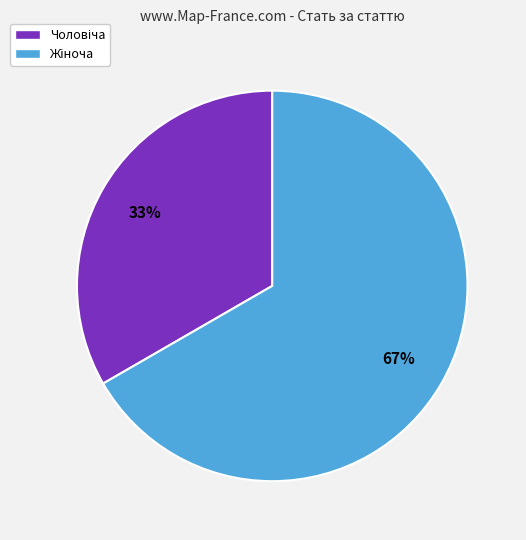

How many slices are in this pie chart?

2